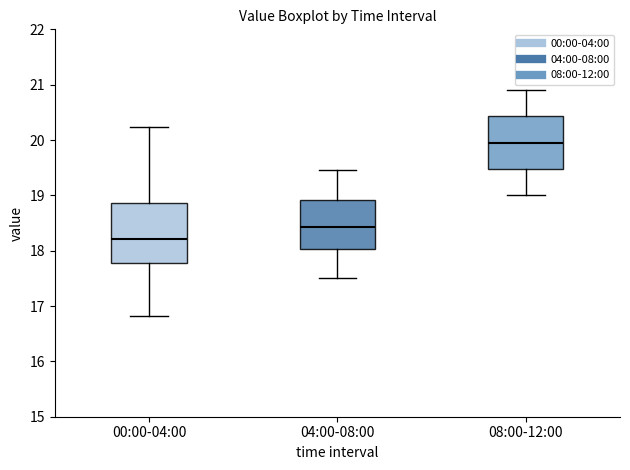

Which box is the tallest, from its lower edge to its upper edge?

00:00-04:00